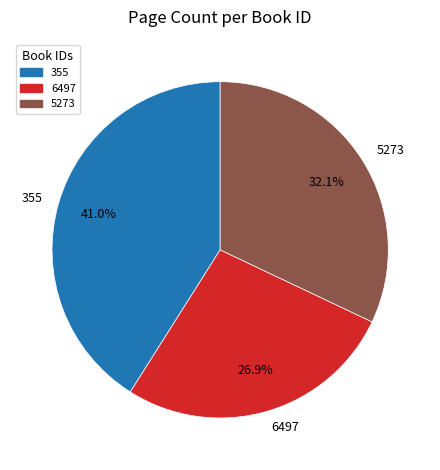

Is 6497 the majority of the pie?

No